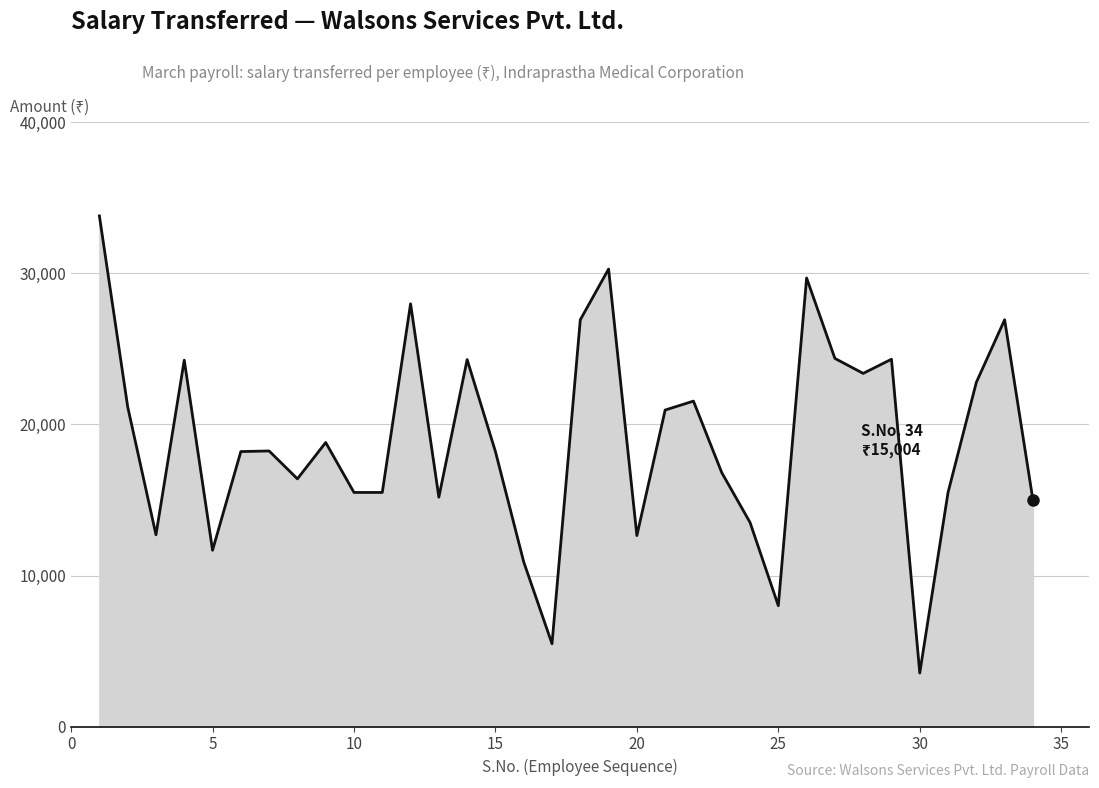

What is the difference between the maximum and minimum values?

30254